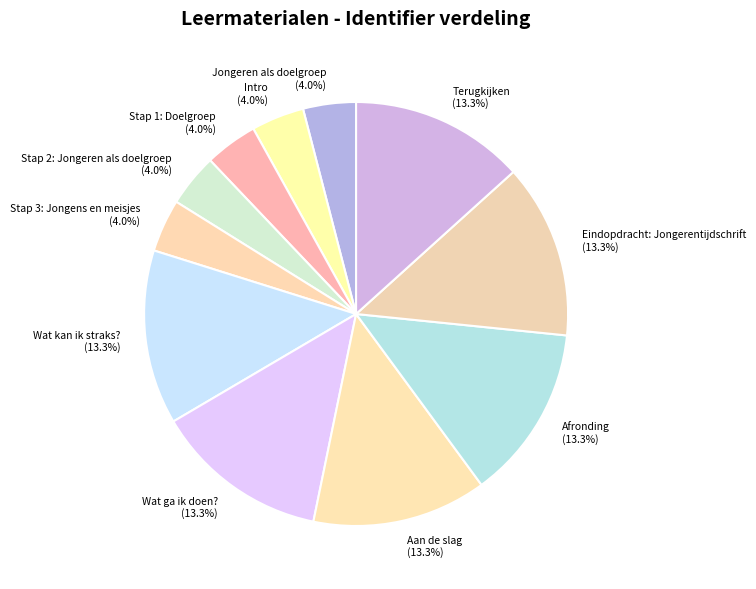

True or false: Aan de slag accounts for 13% of the total.

True